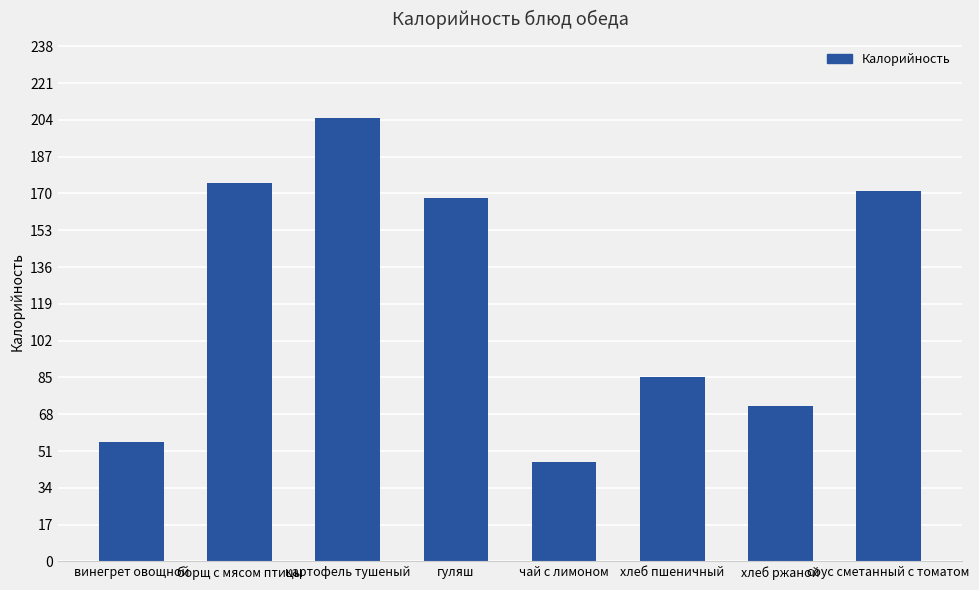

What is the label of the 5th bar from the right?

гуляш